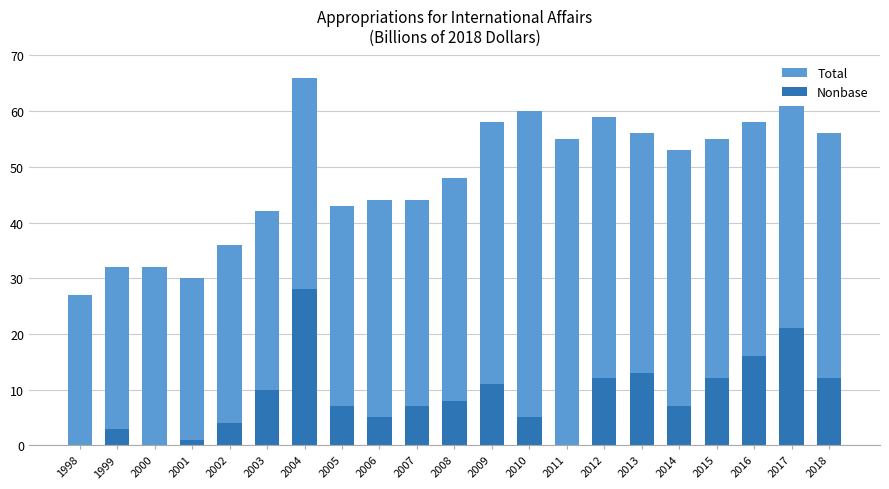

Which label corresponds to the smallest value in the chart?

1998